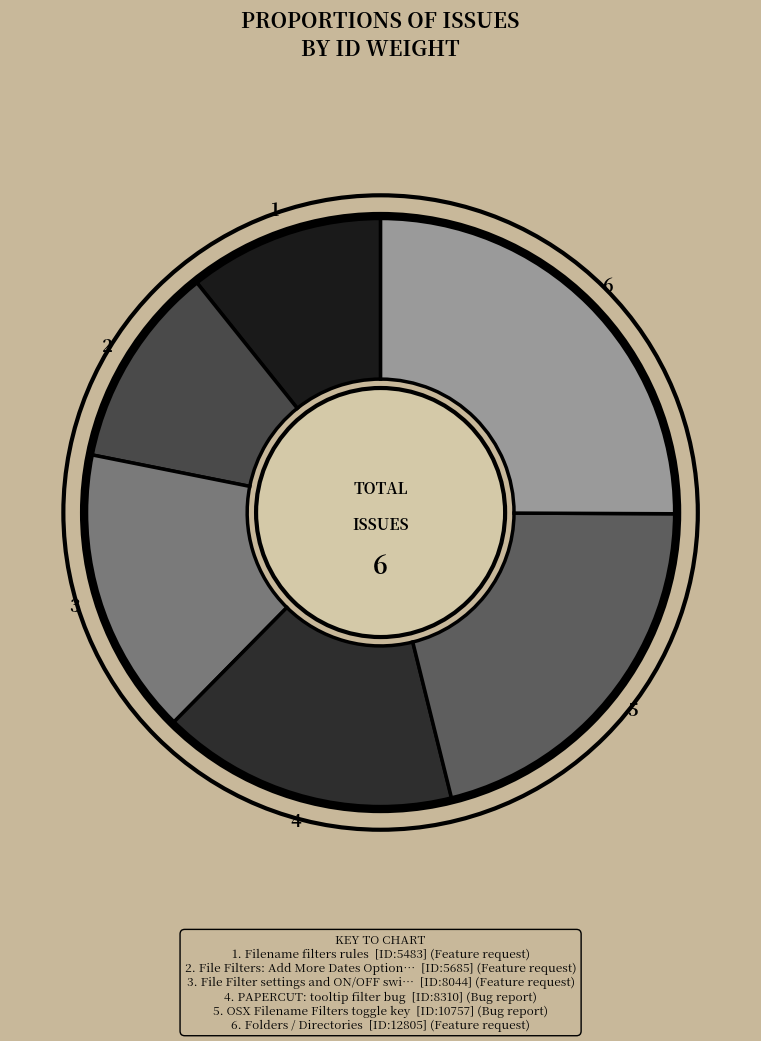

Count the number of slices in the pie.

6